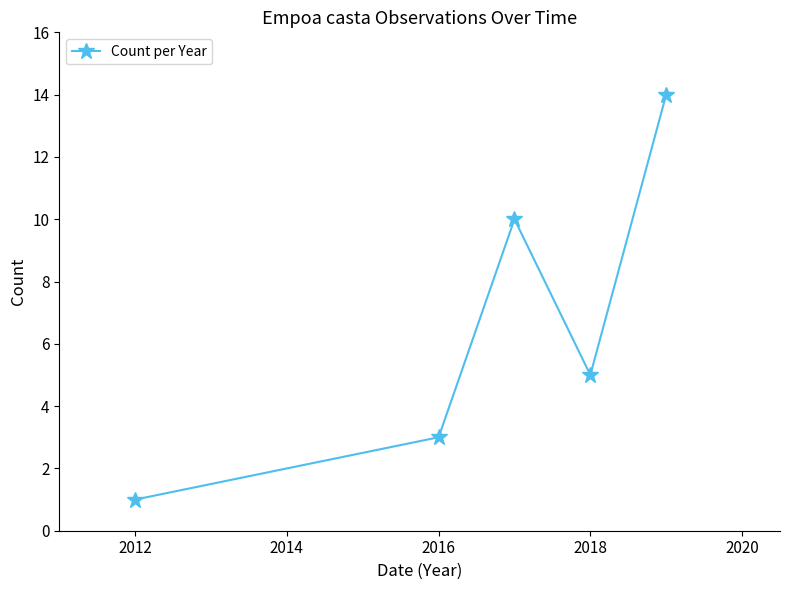

What is the maximum value shown in the chart?

14